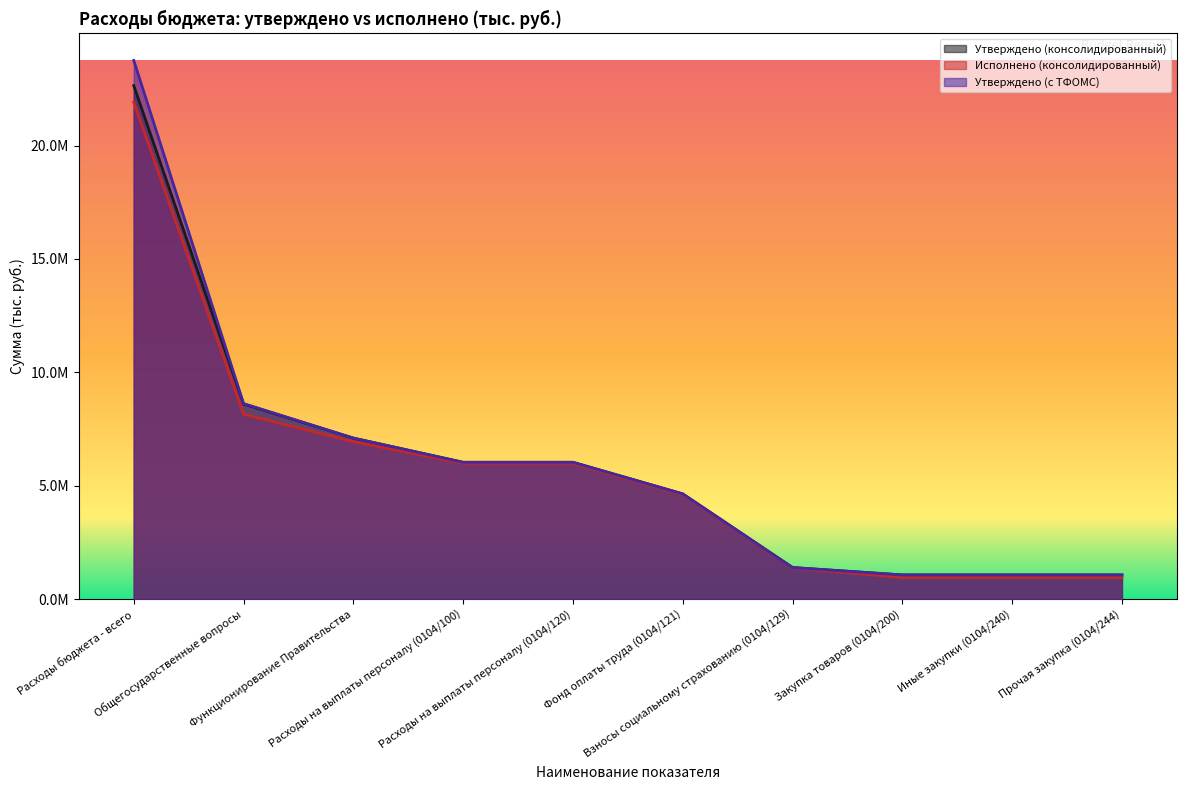

Reading left to right, extract all data points from this chart.

Утверждено (консолидированный): 22644100.0	8606800.0	7101800.0	6034900.0	6034900.0	4641700.0	1393200.0	1066900.0	1066900.0	1066900.0
Исполнено (консолидированный): 21915383.2	8157712.2	6945558.2	5989297.2	5989297.2	4613737.5	1375559.7	956260.9	956260.9	956260.9
Утверждено (с ТФОМС): 23756800.0	8625800.0	7101800.0	6034900.0	6034900.0	4641700.0	1393200.0	1066900.0	1066900.0	1066900.0